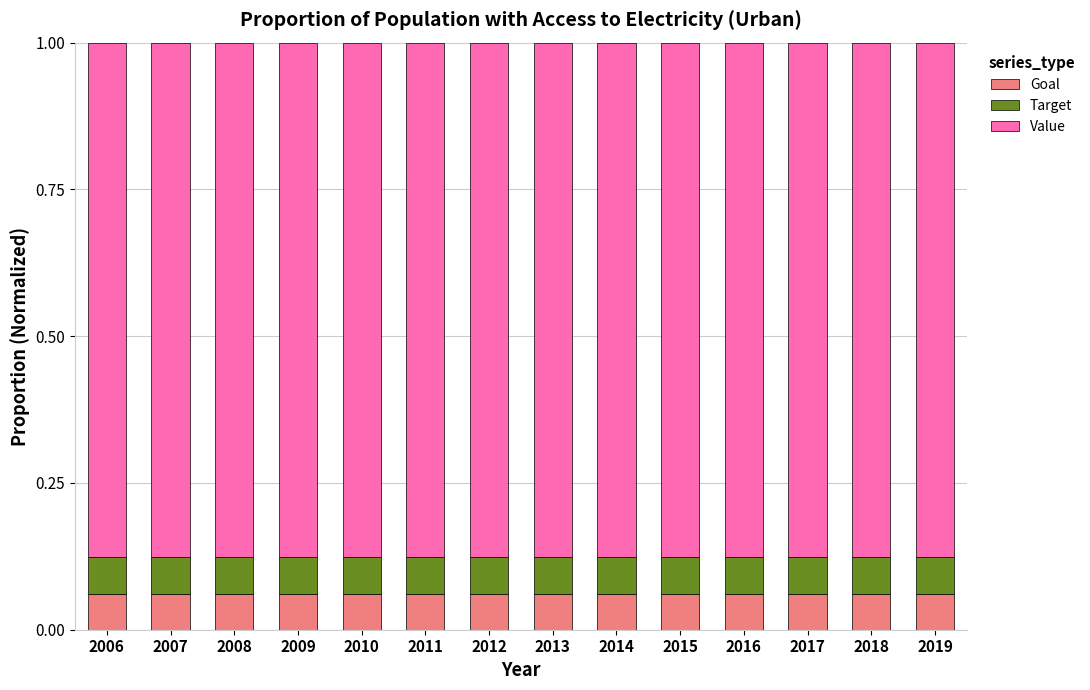

What are all the series names shown in the legend?

Goal, Target, Value